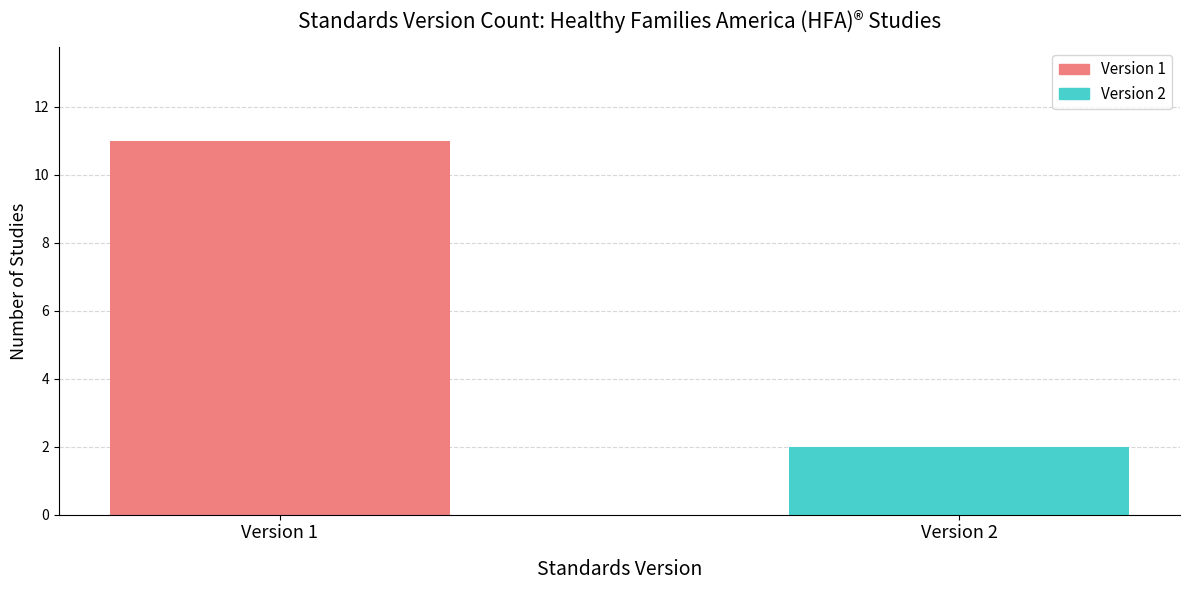

What is the difference between the values at Version 2 and Version 1?

9